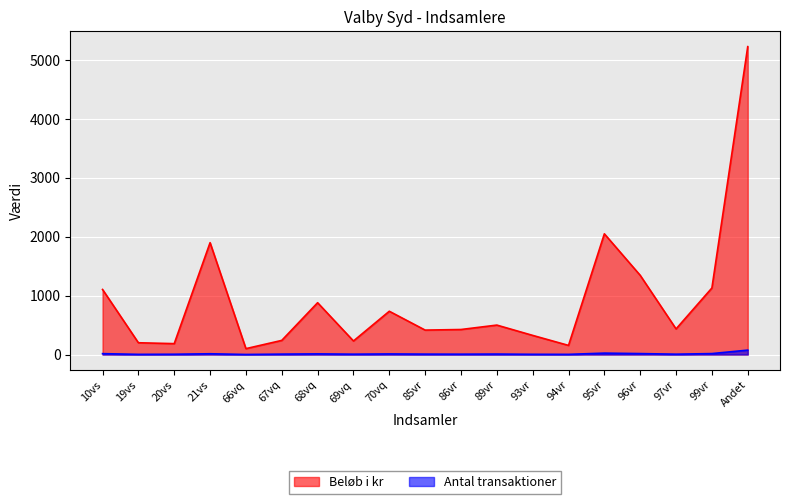

Between 69vq and 99vr, which series saw the biggest shift?

Beløb i kr